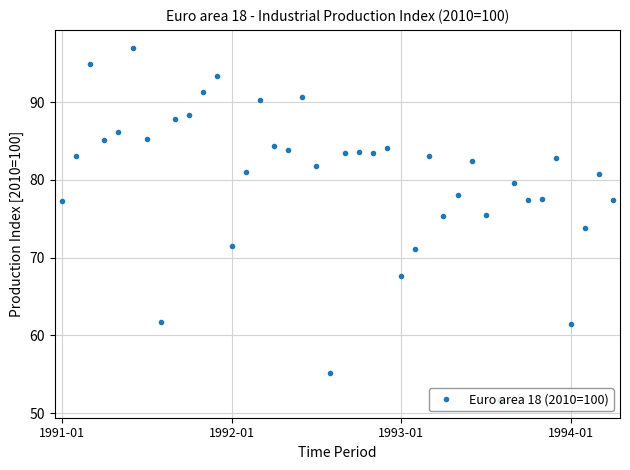

True or false: there are more than 1 points higher than both neighbors.

True